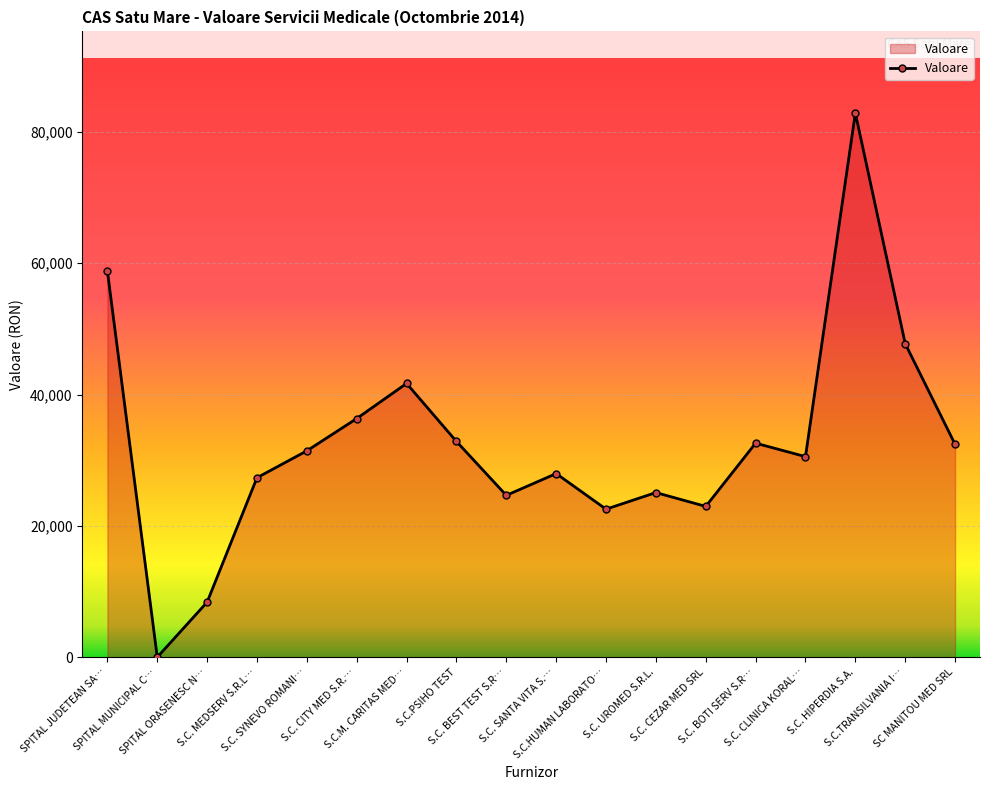

What is the value of the 9th point from the left?

24645.2